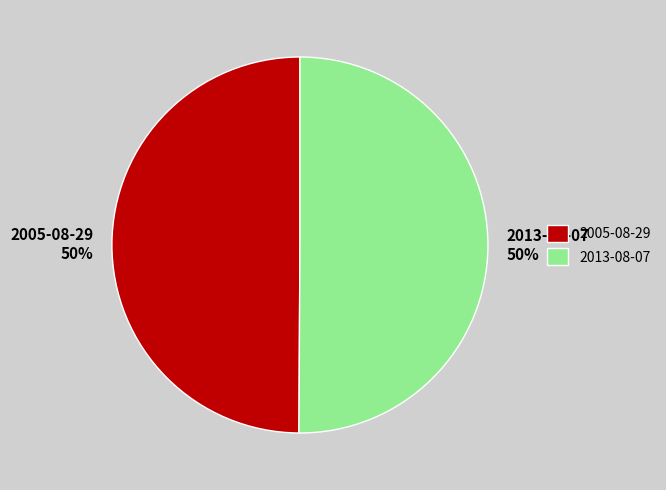

Is the sum of 2013-08-07 50% and 2005-08-29 50% greater than half?

Yes